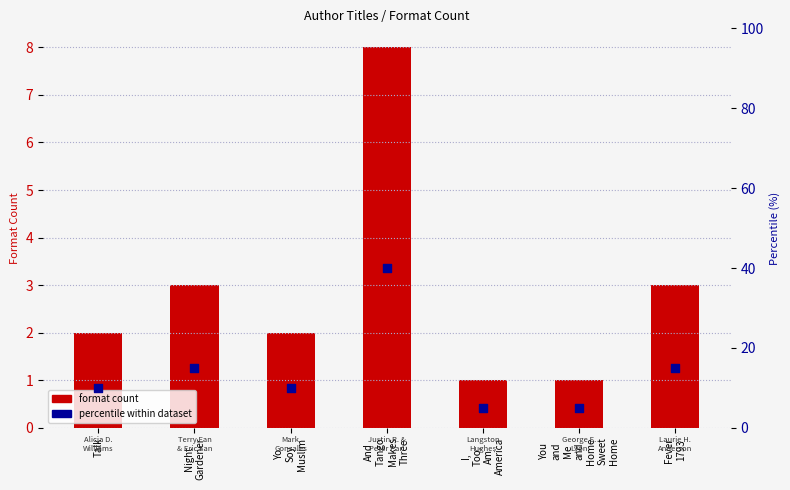

Is the value of percentile within dataset at Talk greater than the value of format count at And
Tango
Makes
Three?

Yes